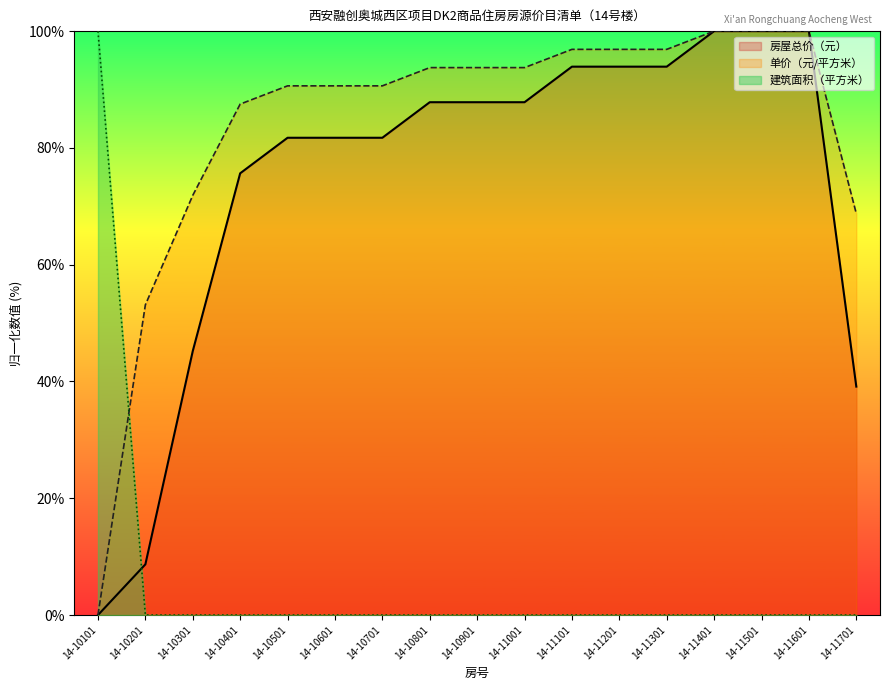

What are all the series names shown in the legend?

房屋总价（元）, 单价（元/平方米）, 建筑面积（平方米）